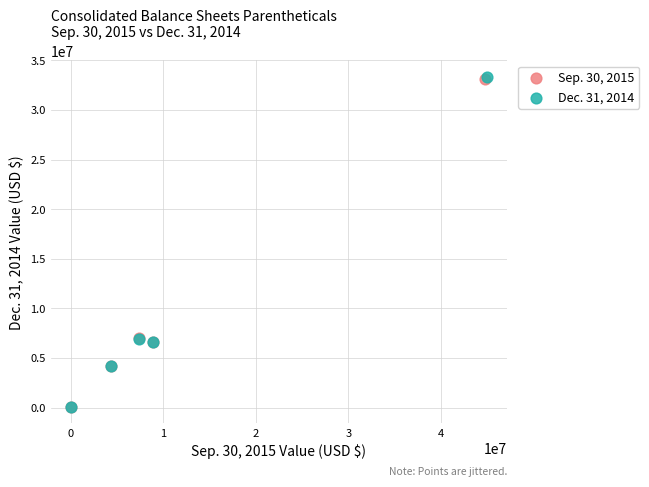

Which series has the largest Y range (max minus min)?

Dec. 31, 2014